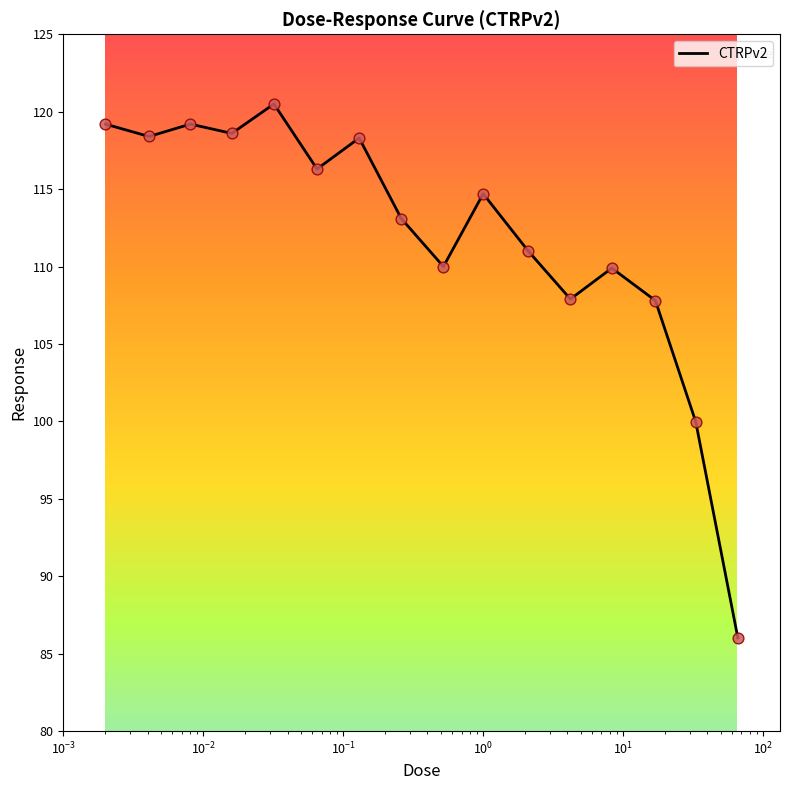

What is the difference between the maximum and minimum values?

34.5